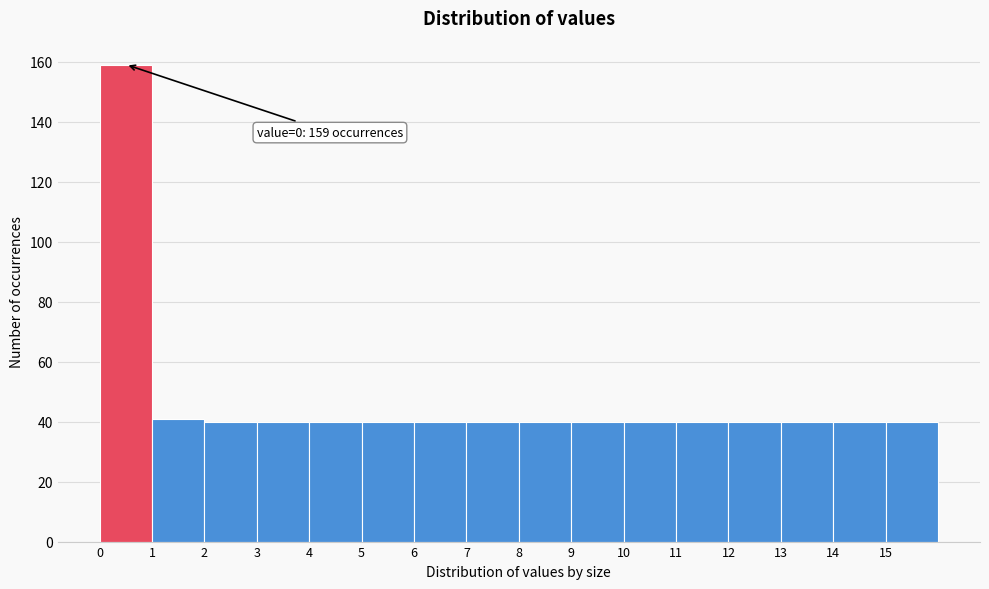

Over which range of the x-axis is the bar tallest?

0 to 1